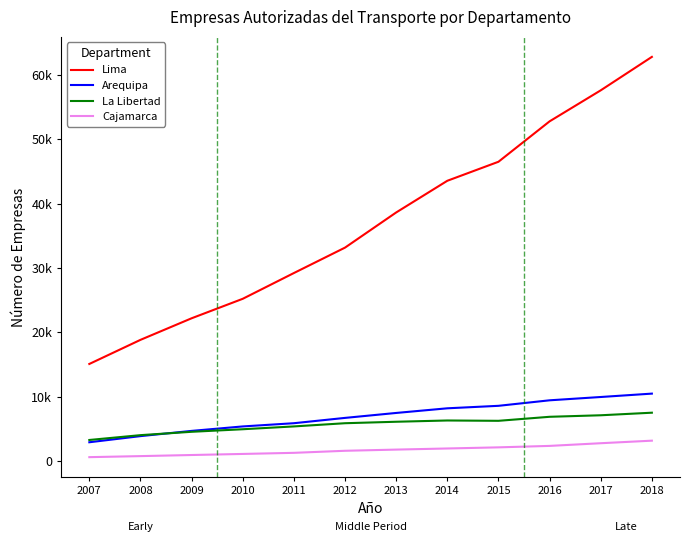

Where does the La Libertad series first go above 6099?

2014